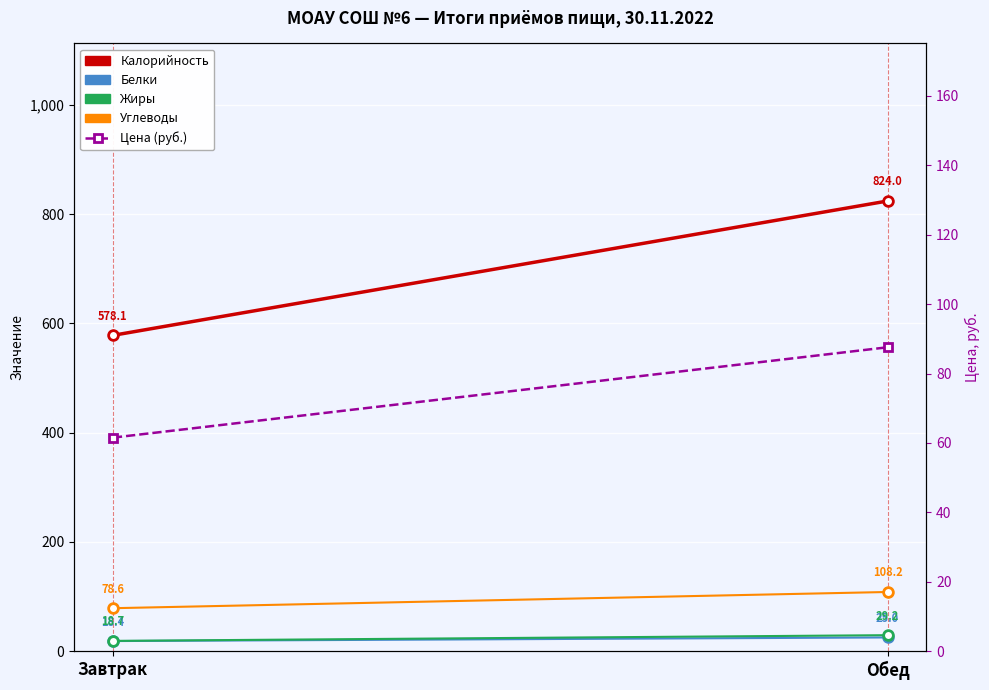

What is the difference between the maximum and minimum values in the Калорийность series?

246.0